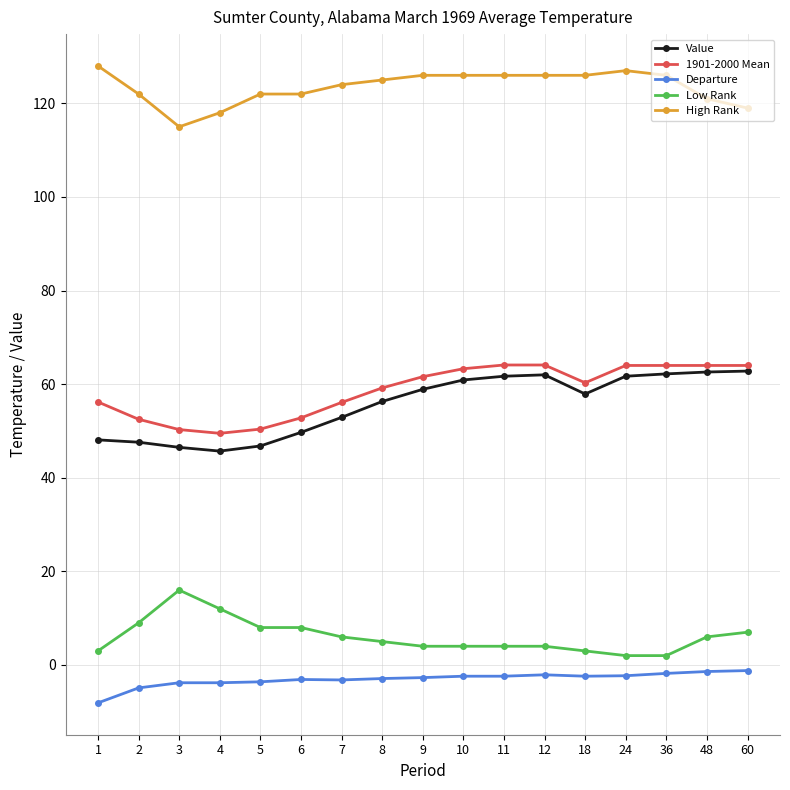

Rank the series by their maximum value, from lowest to highest.

Departure, Low Rank, Value, 1901-2000 Mean, High Rank